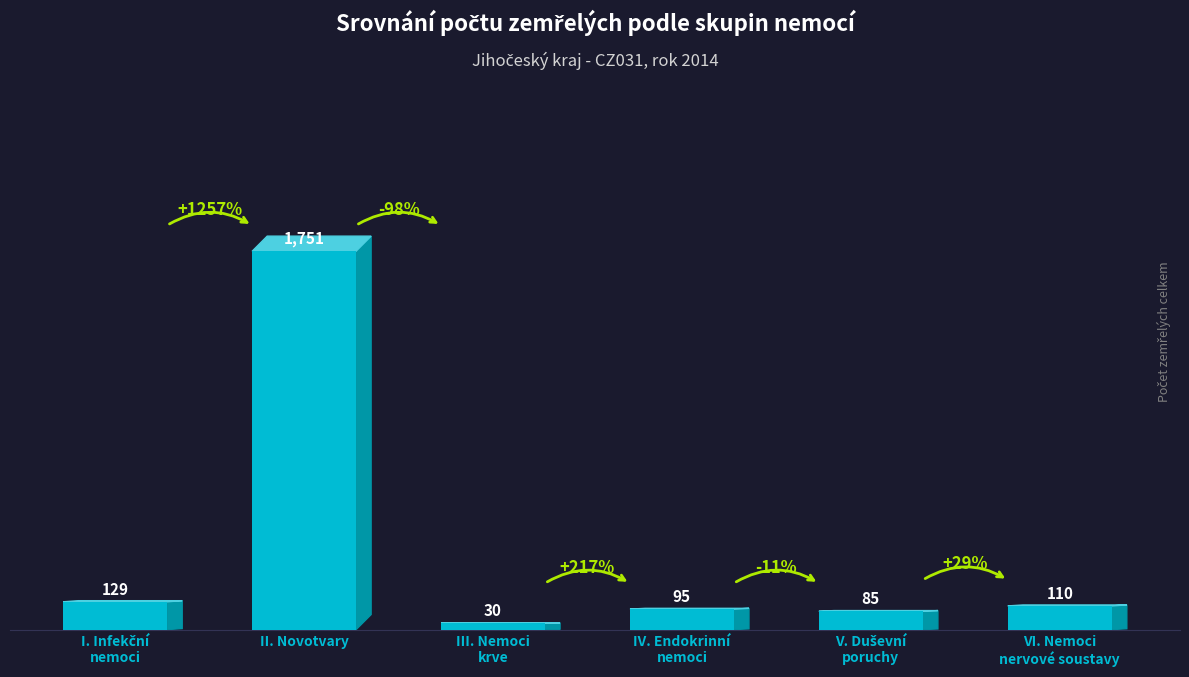

What is the label of the 1st bar from the right?

VI. Nemoci
nervové soustavy